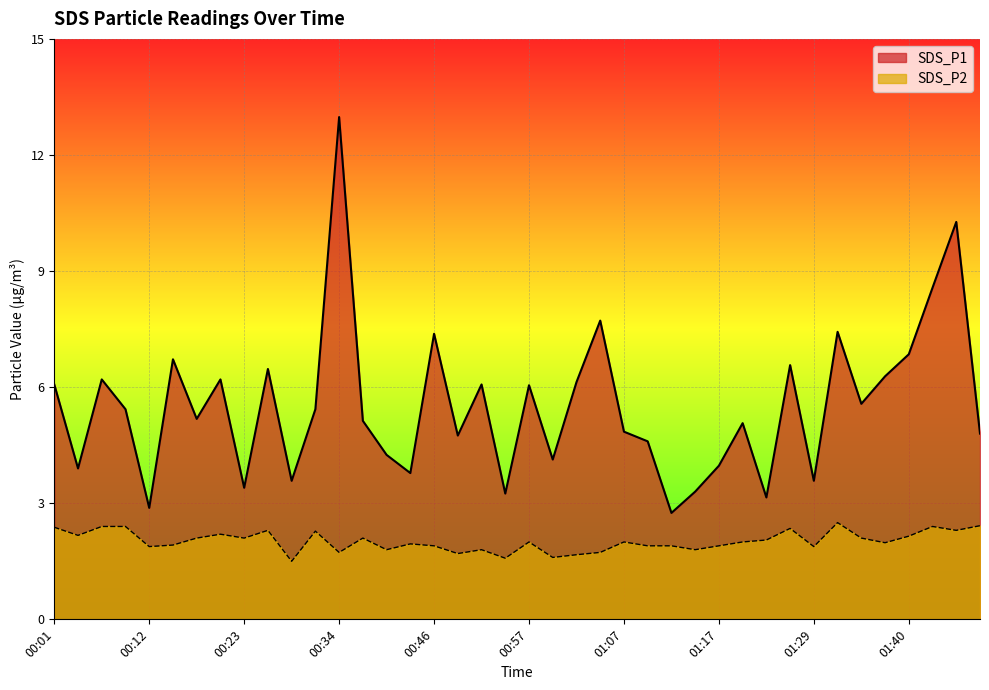

The value of SDS_P1 at 00:54 is 1.4. True or false?

False